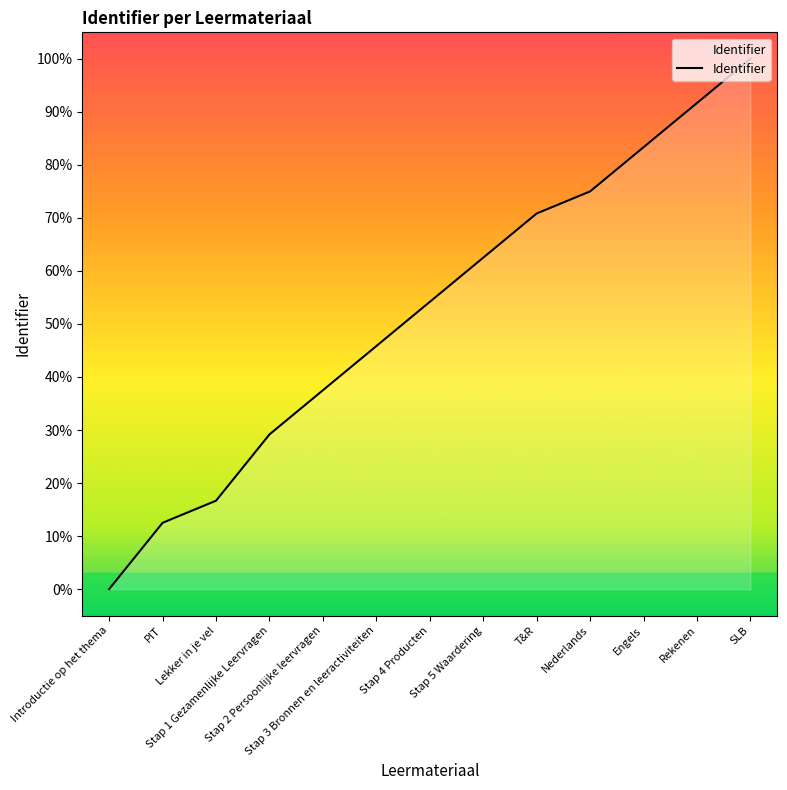

Reading left to right, extract all data points from this chart.

0.0	12.5	16.7	29.2	37.5	45.8	54.2	62.5	70.8	75.0	83.3	91.7	100.0